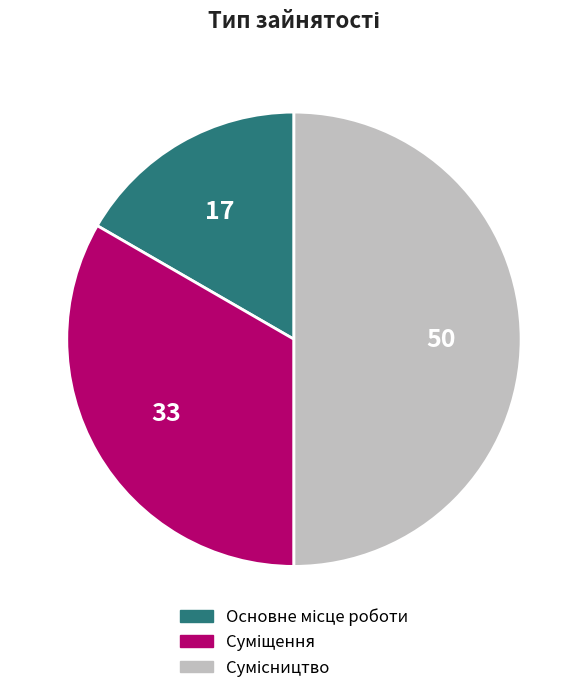

Is it true that Основне місце роботи is 17% of the pie?

True